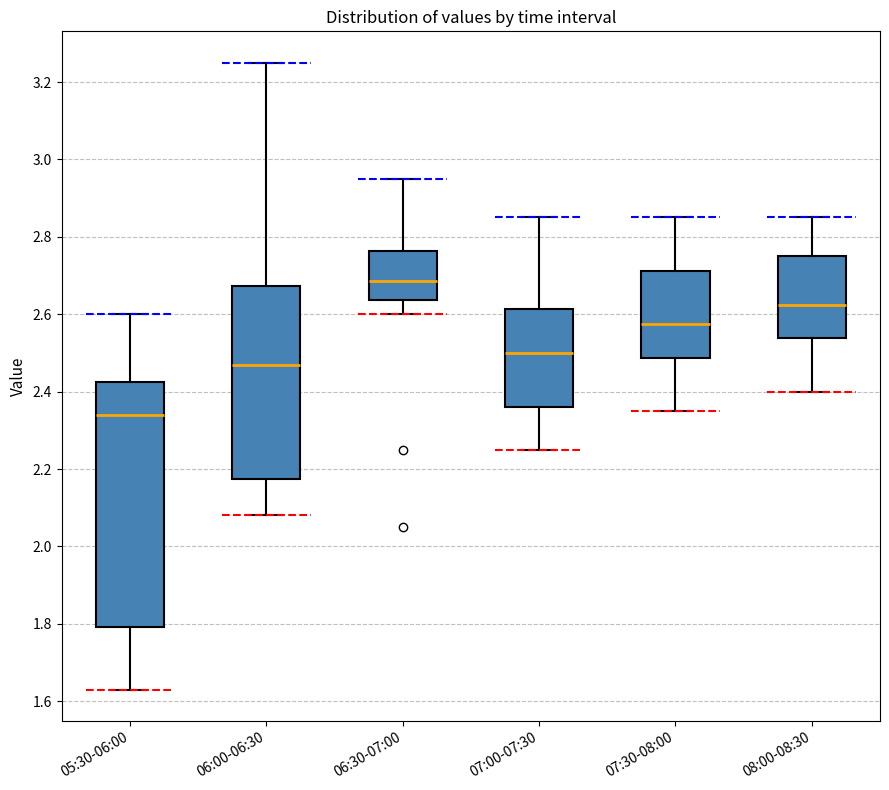

Which box's median line is the highest?

06:30-07:00